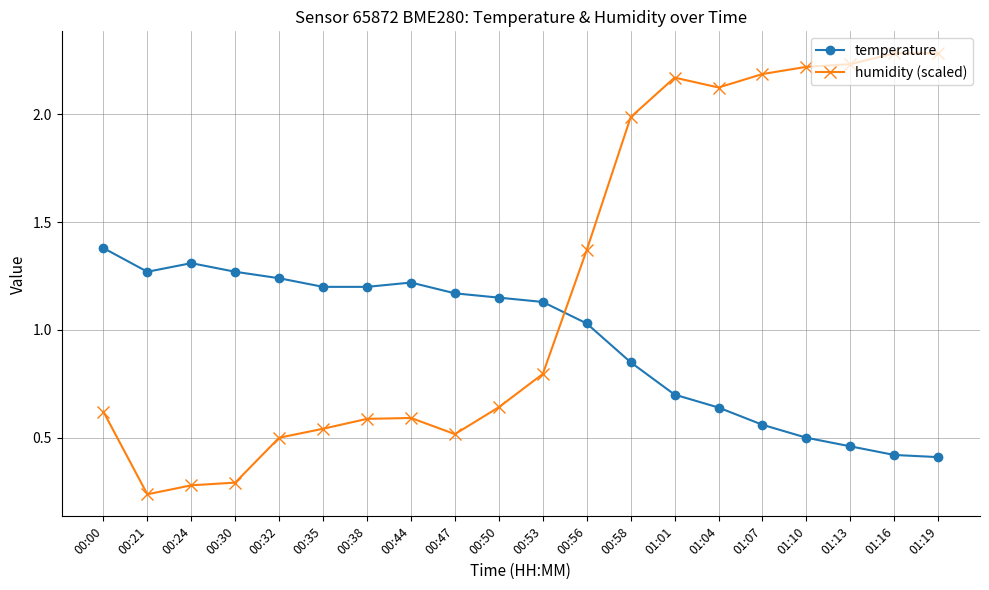

Does the chart display data point markers on the line(s)?

Yes